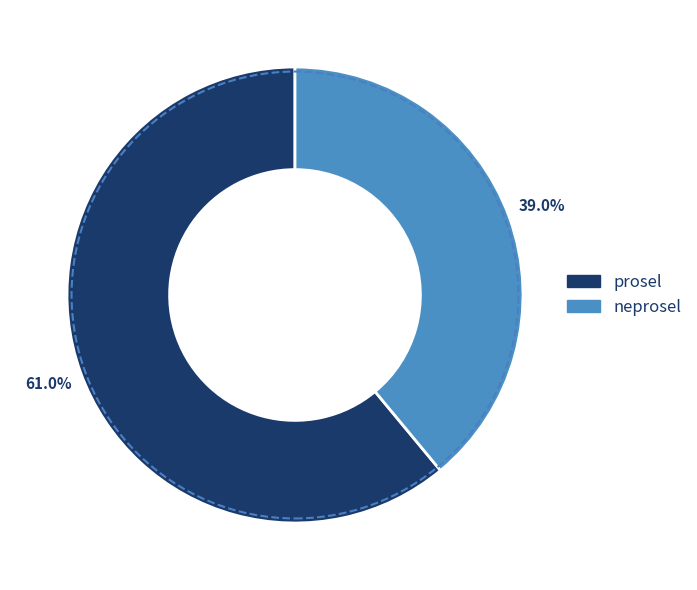

The prosel slice represents 61% of the pie. True or false?

True